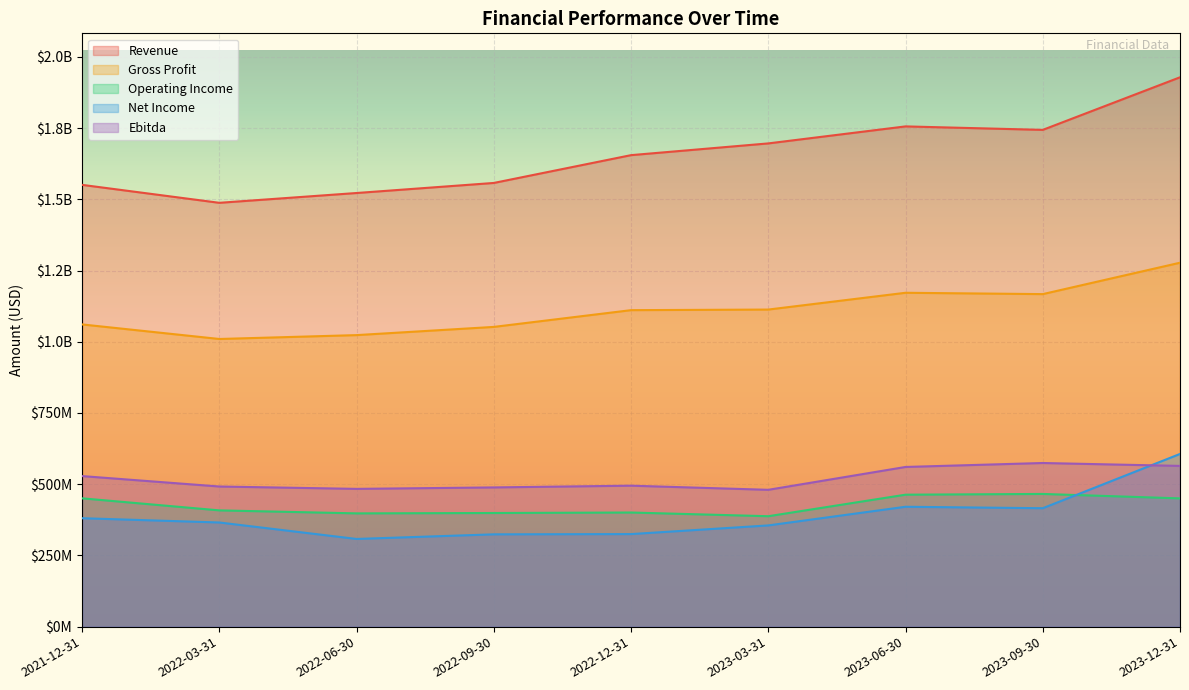

Is it true that Gross Profit equals 412755017 at 2022-03-31?

False